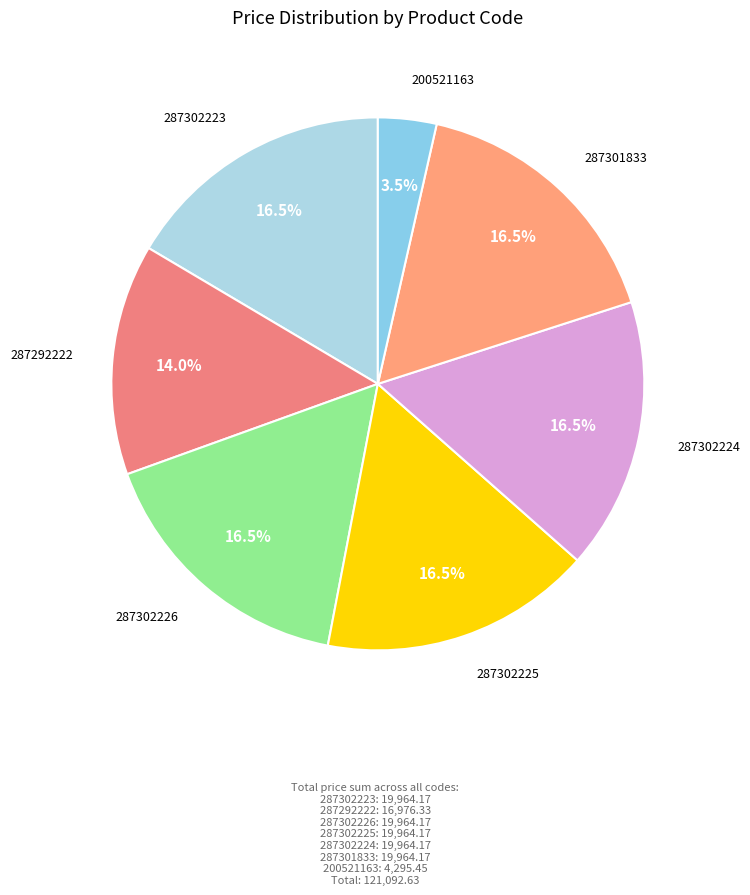

To the nearest percent, what is the difference between the largest and smallest slice percentages?

13%